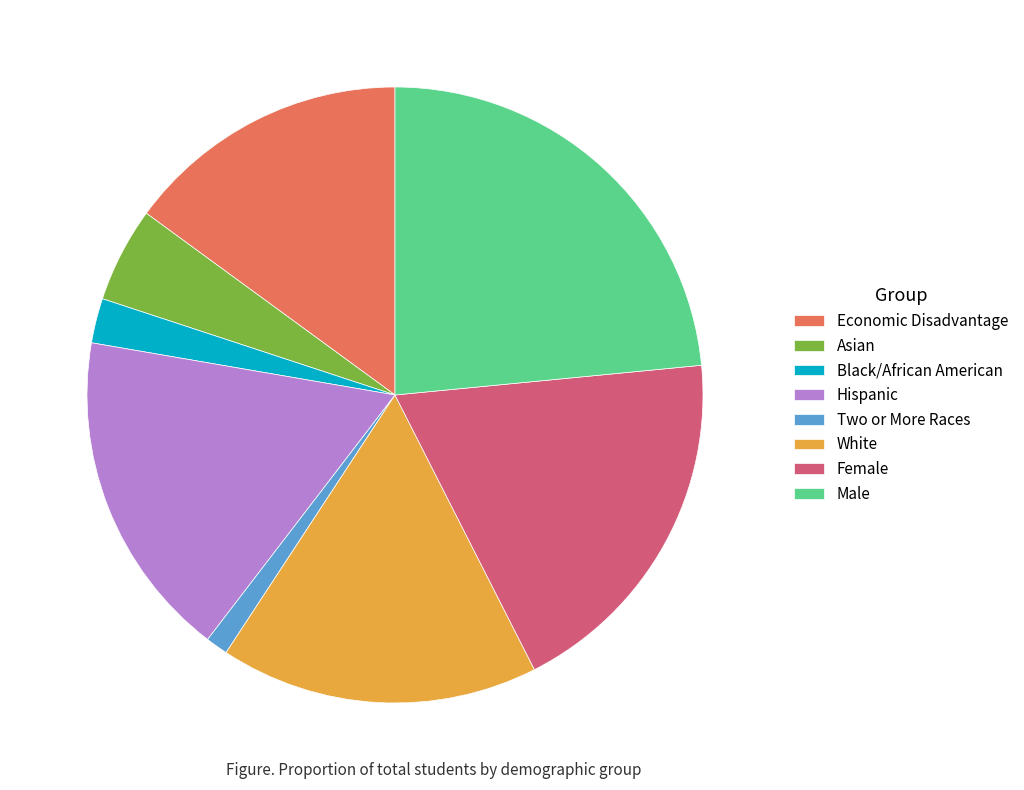

Which has a higher value, White or Hispanic?

Hispanic